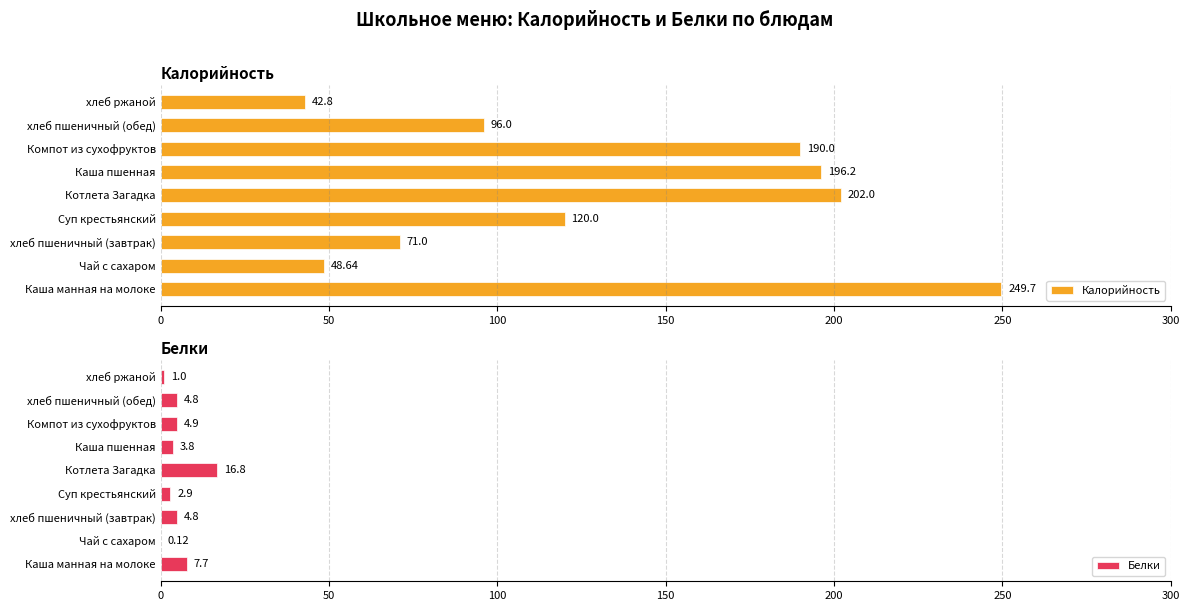

What is the difference between the maximum and minimum values in the Калорийность series?

206.9